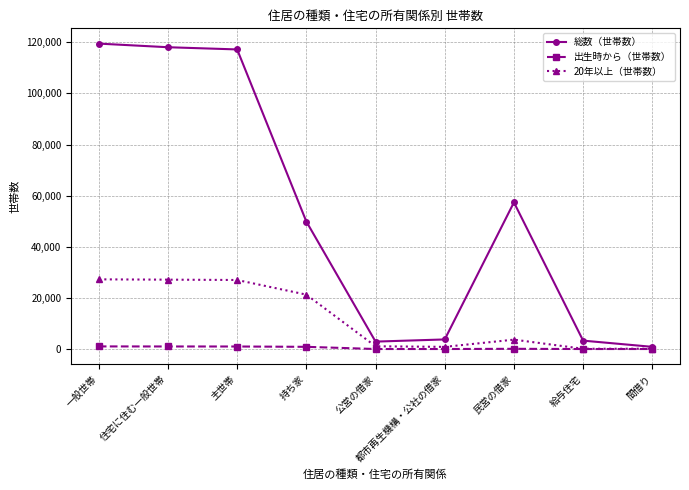

Which series has the largest range (max minus min)?

総数（世帯数）